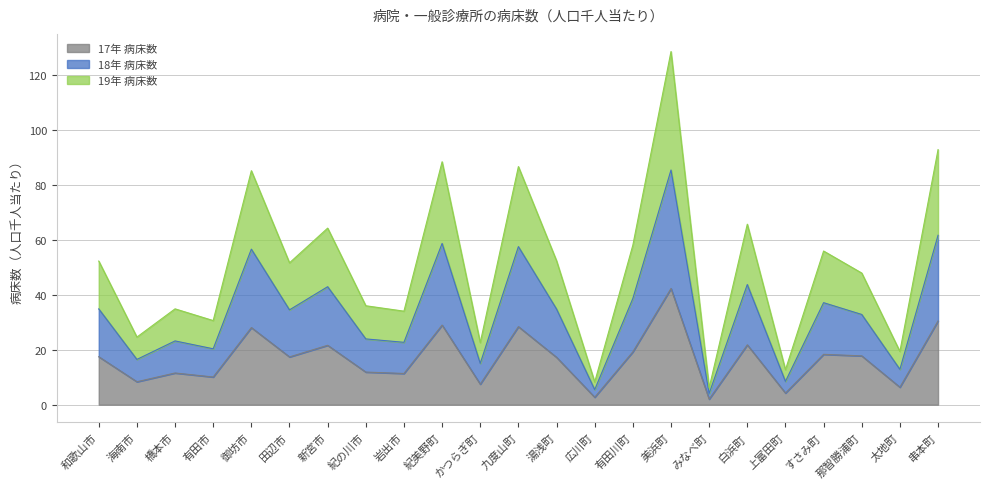

Where is the first local minimum for 17年 病床数?

海南市